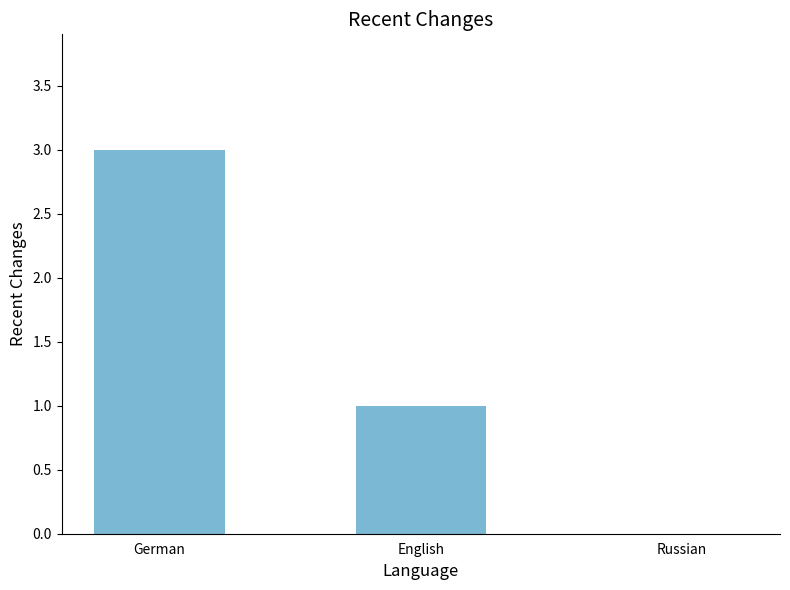

What is the sum of all values?

4